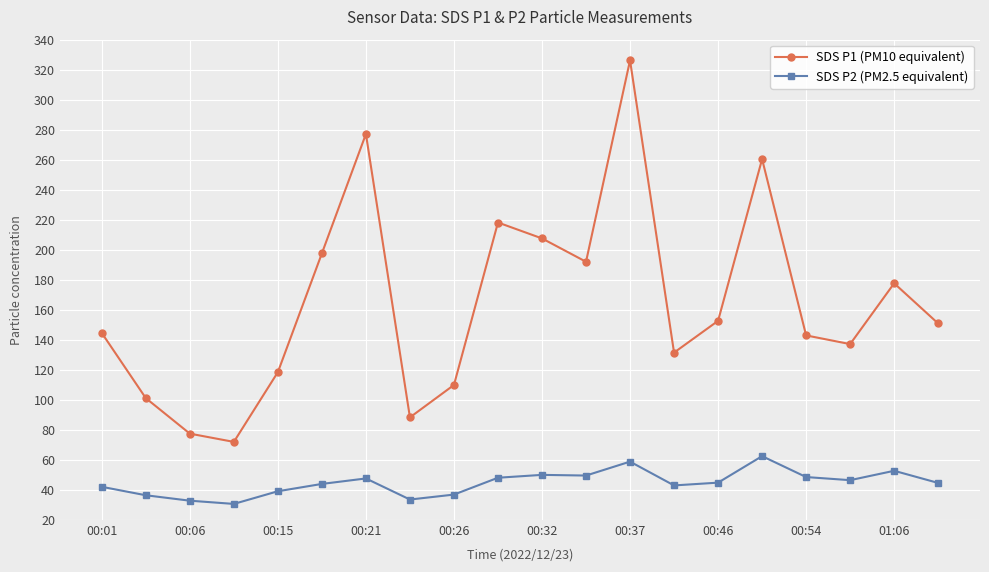

Does the chart have visible grid lines?

Yes